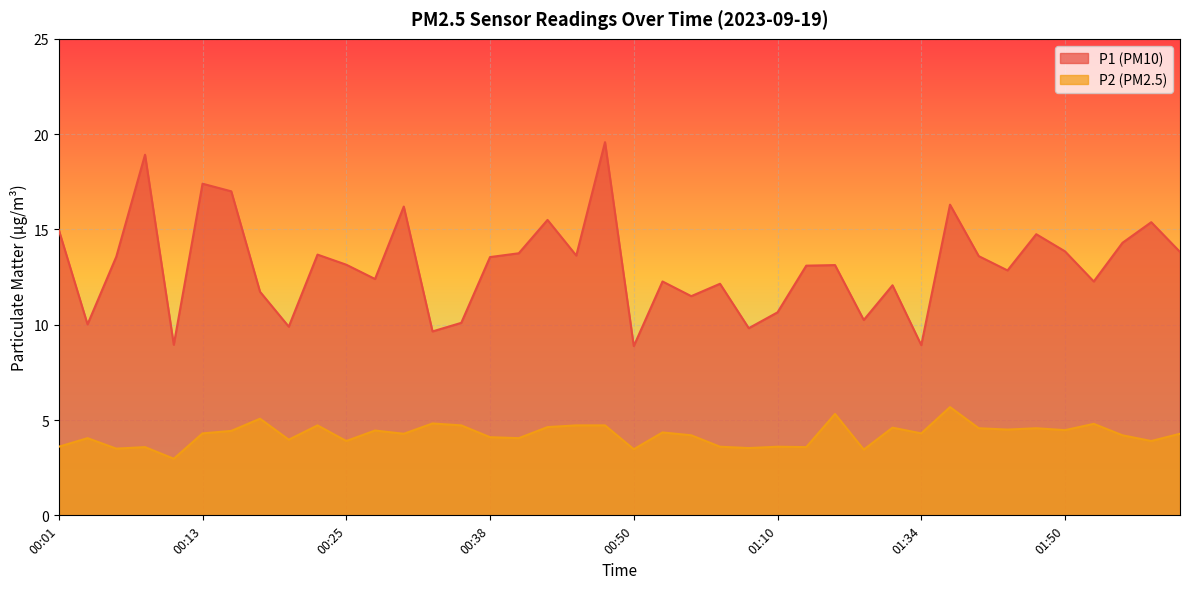

Rank the series by their average value, from highest to lowest.

P1 (PM10), P2 (PM2.5)